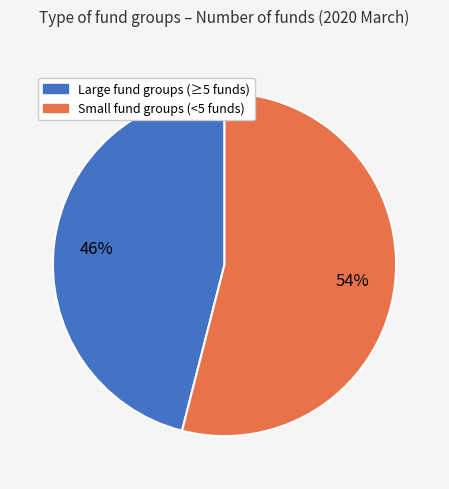

Does any single category account for the majority?

Yes